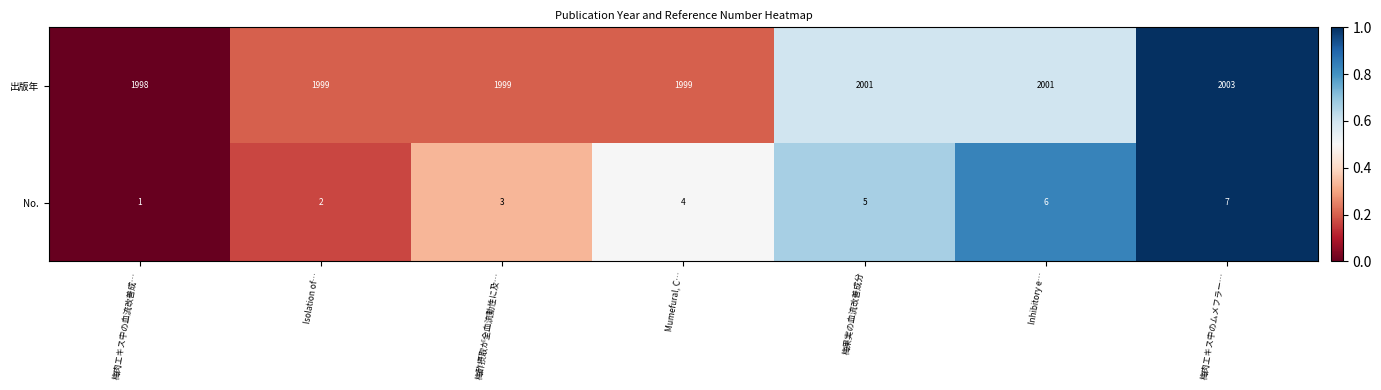

Rank the series at Isolation of… from lowest to highest value.

No., 出版年